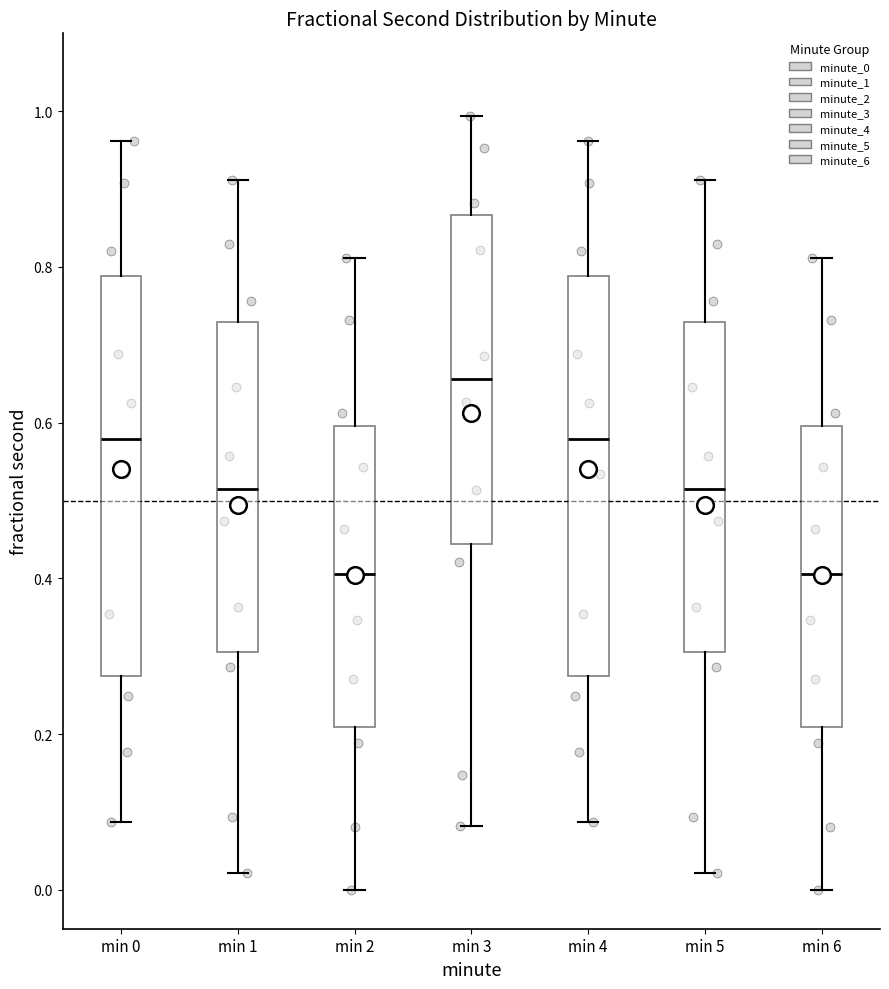

Where does the upper whisker of the box for min 1 end on the y-axis? The values are not printed on the chart, so give them approximately, as read against the axis.

0.92